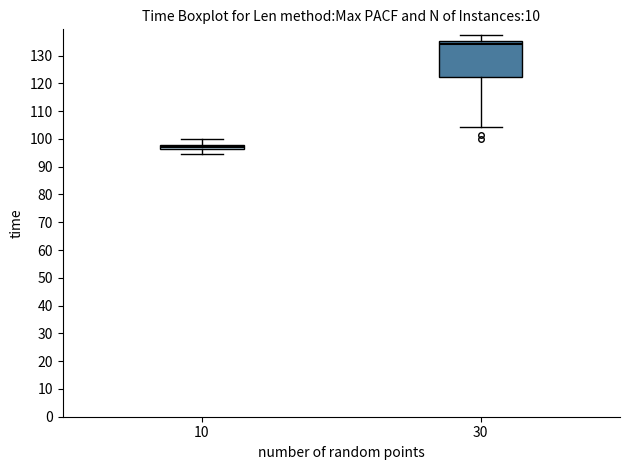

Which box has the lowest median line?

10